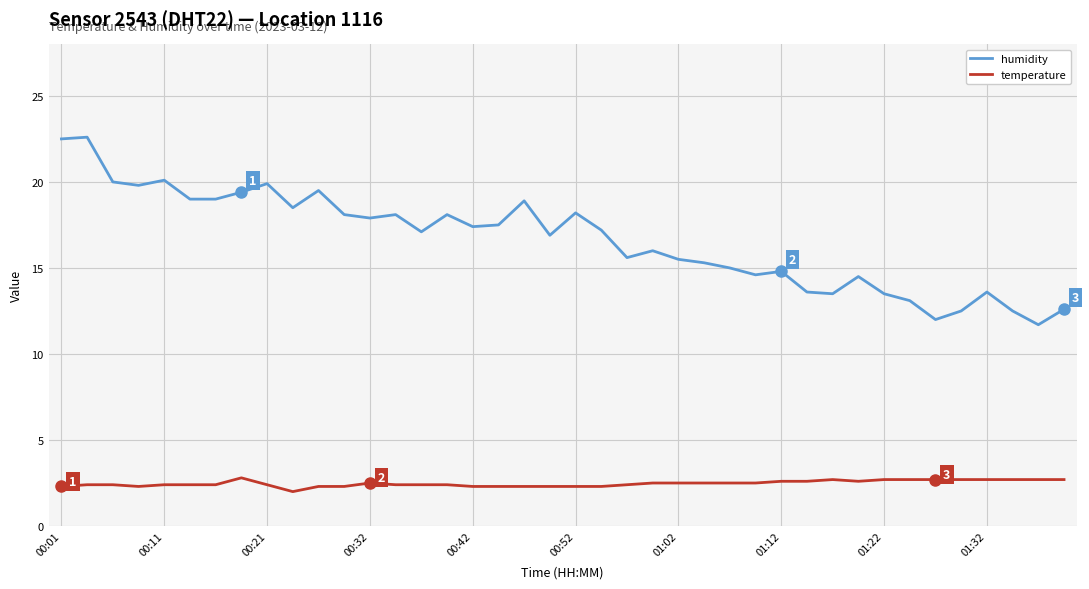

What is the minimum value for humidity?

11.7